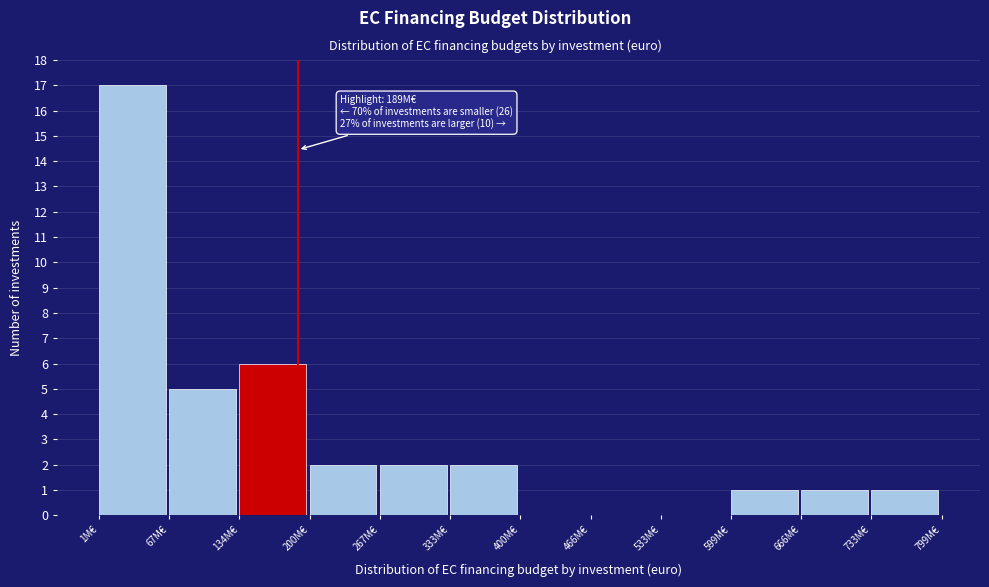

Reading left to right, transcribe all the data shown in this chart.

1M€=17	67M€=5	134M€=6	200M€=2	267M€=2	333M€=2	400M€=0	466M€=0	533M€=0	599M€=1	666M€=1	733M€=1